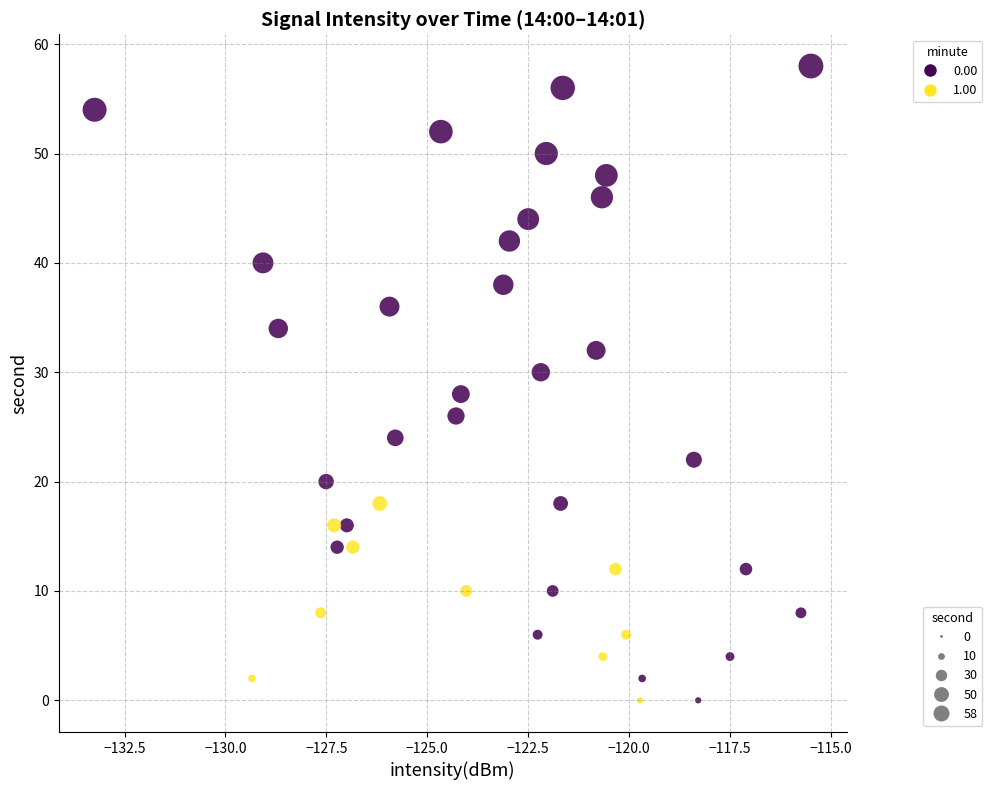

What is the range of Y values (max minus min)?

58